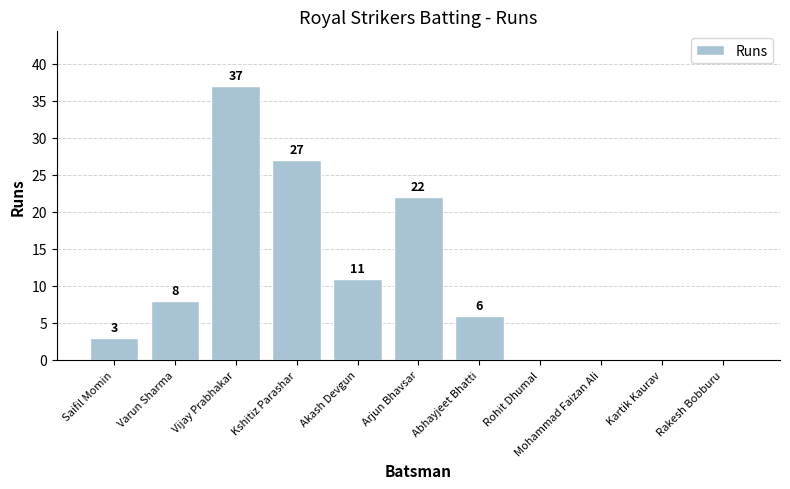

How many values are above zero?

7